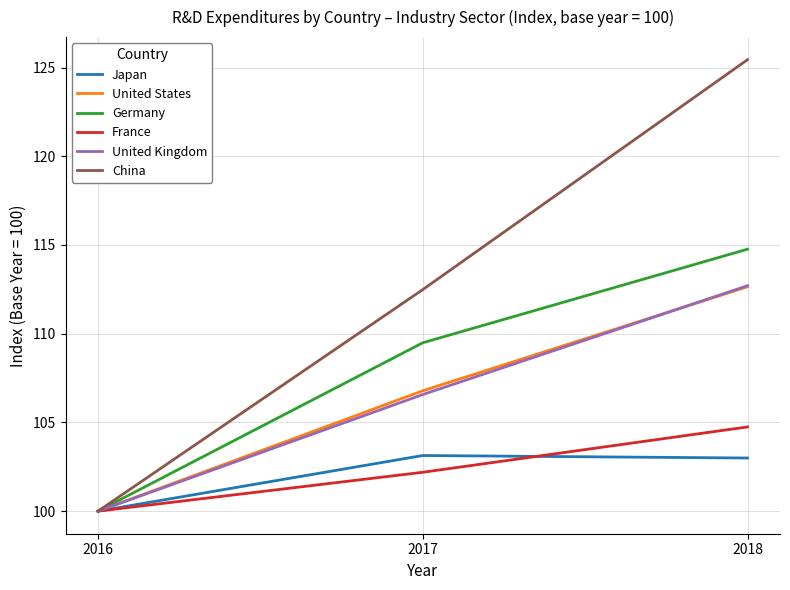

At which label is France closest to 102?

2017